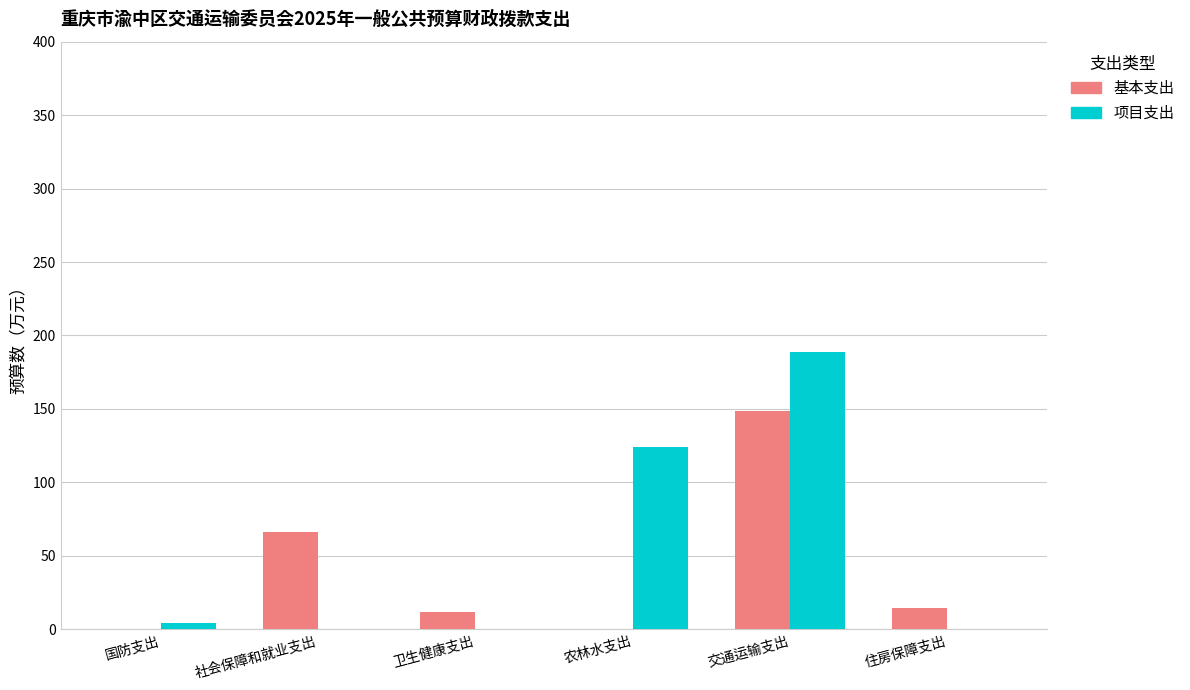

What is the total value across all series at 农林水支出?

123.9